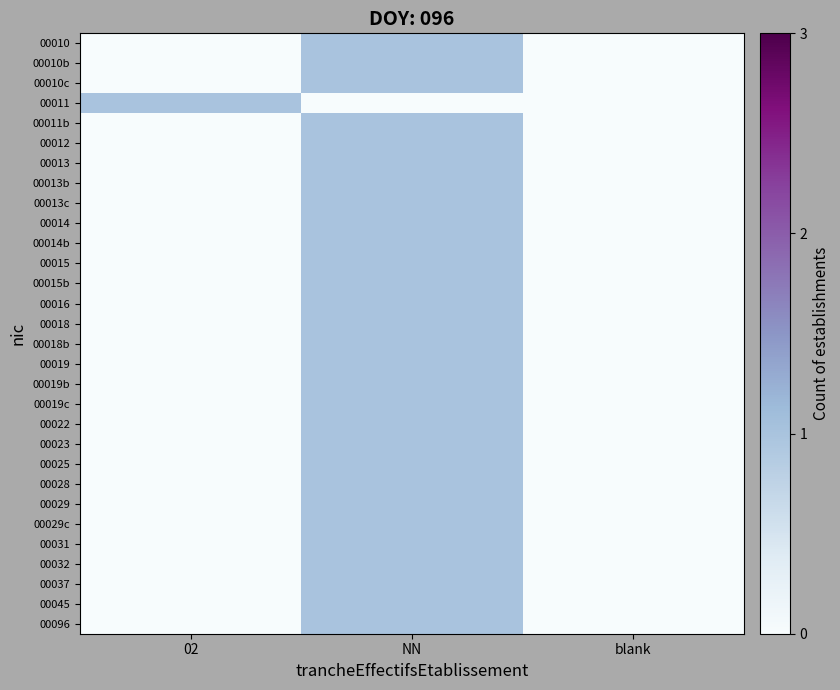

Between 02 and blank, which is larger?

02